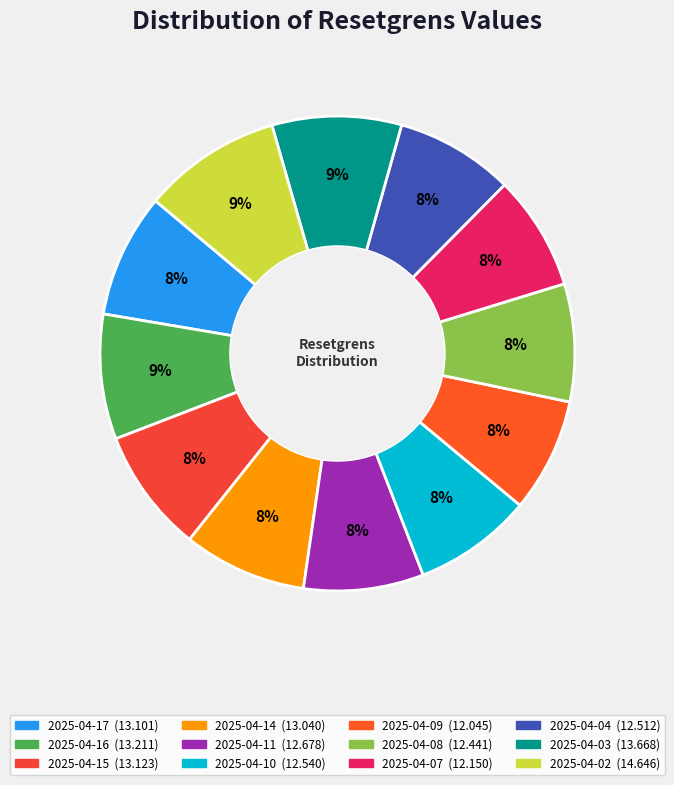

How many segments does this pie chart have?

12